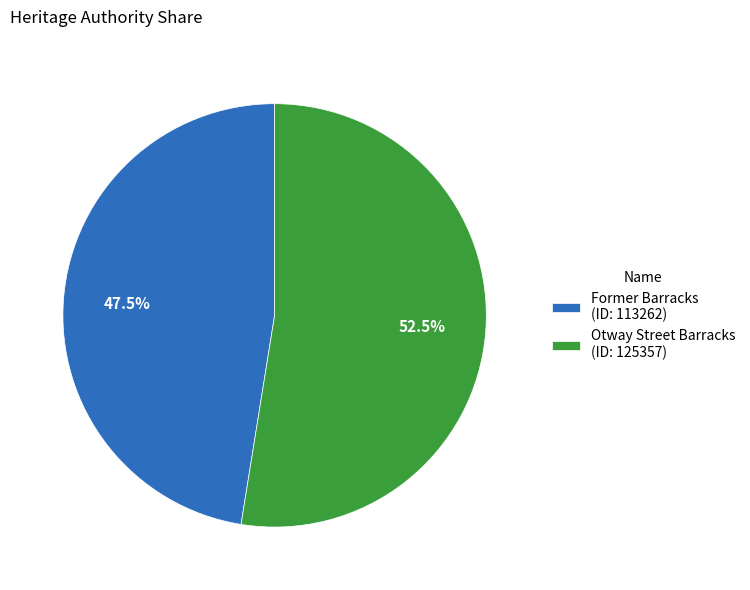

Is the sum of Otway Street Barracks and Former Barracks greater than half?

Yes